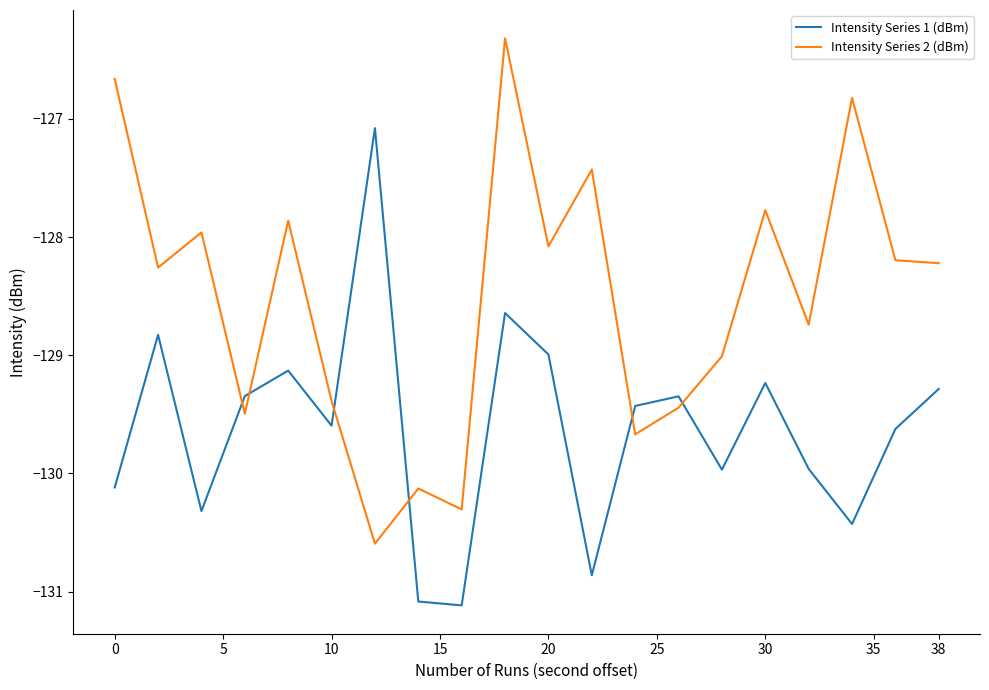

What are all the series names shown in the legend?

Intensity Series 1 (dBm), Intensity Series 2 (dBm)